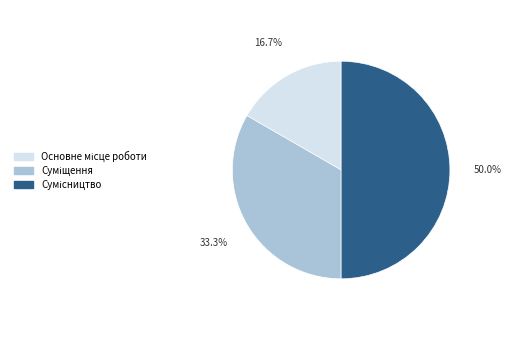

Is there any slice that represents more than half of the pie?

No